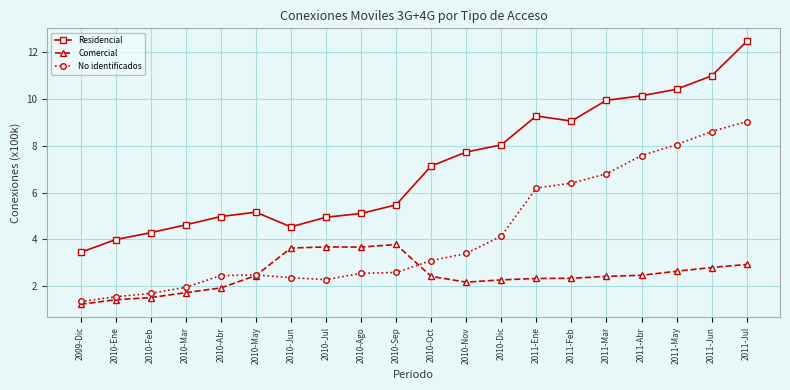

True or false: Comercial has more than 0 interior local peaks.

True